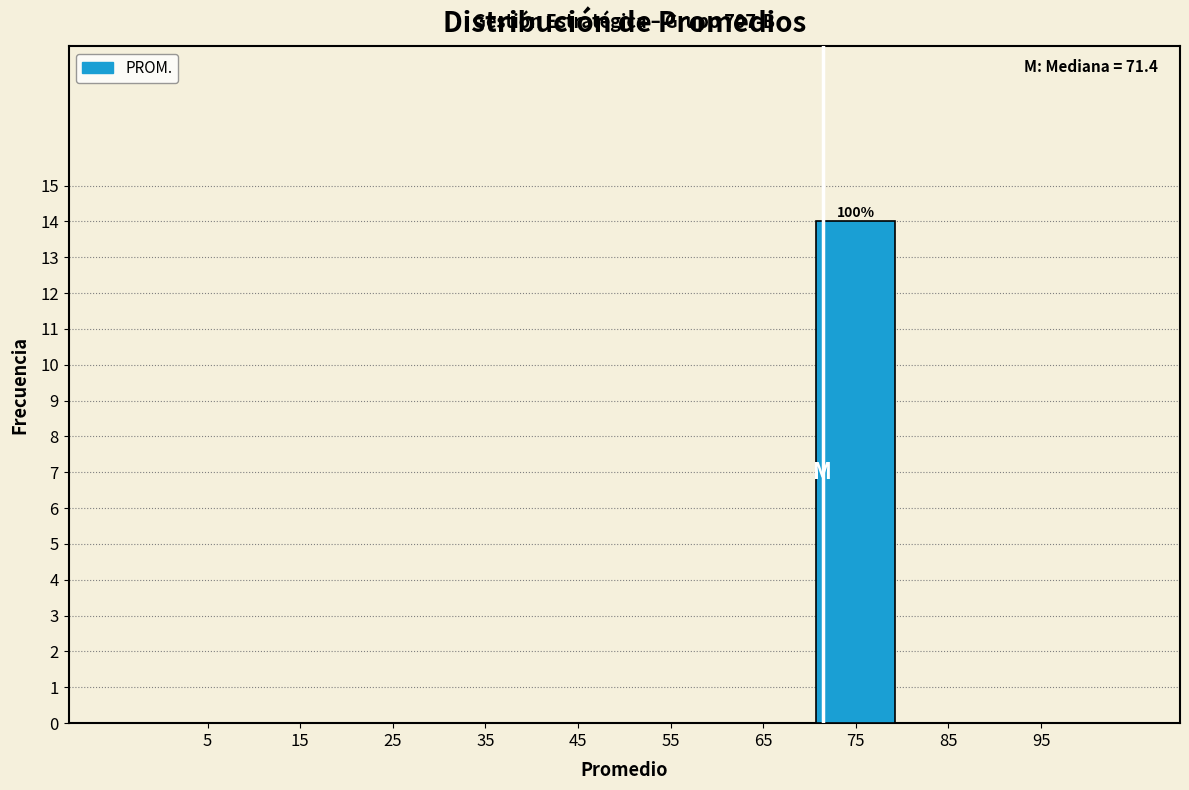

Which range on the x-axis has the tallest bar?

70 to 80